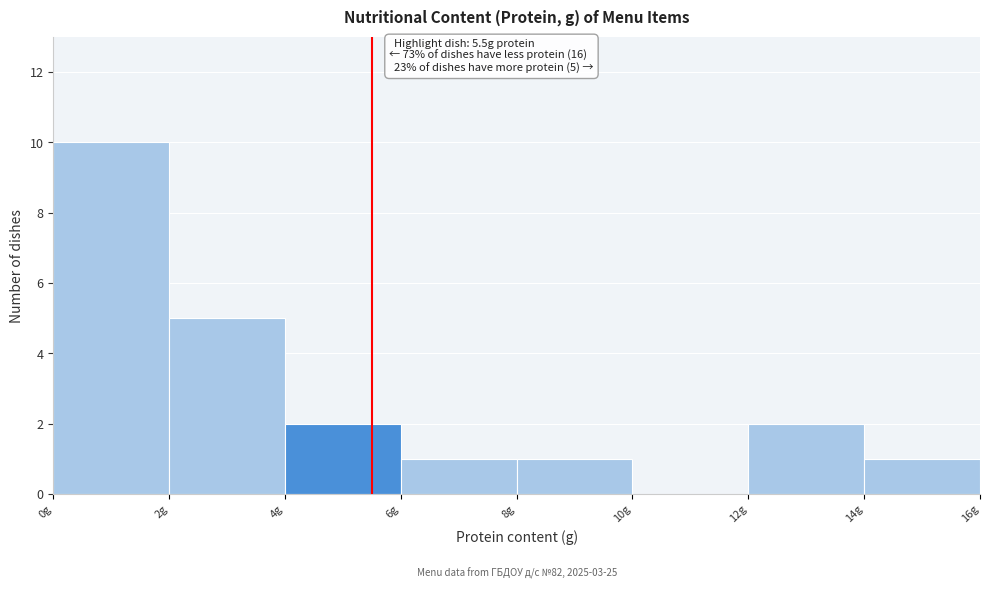

Which range on the x-axis has the tallest bar?

0 to 2